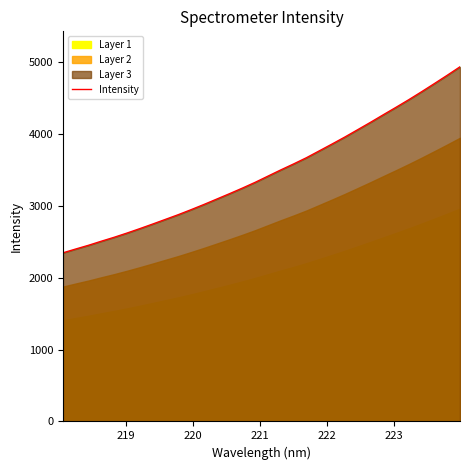

What is the average value?

3469.9